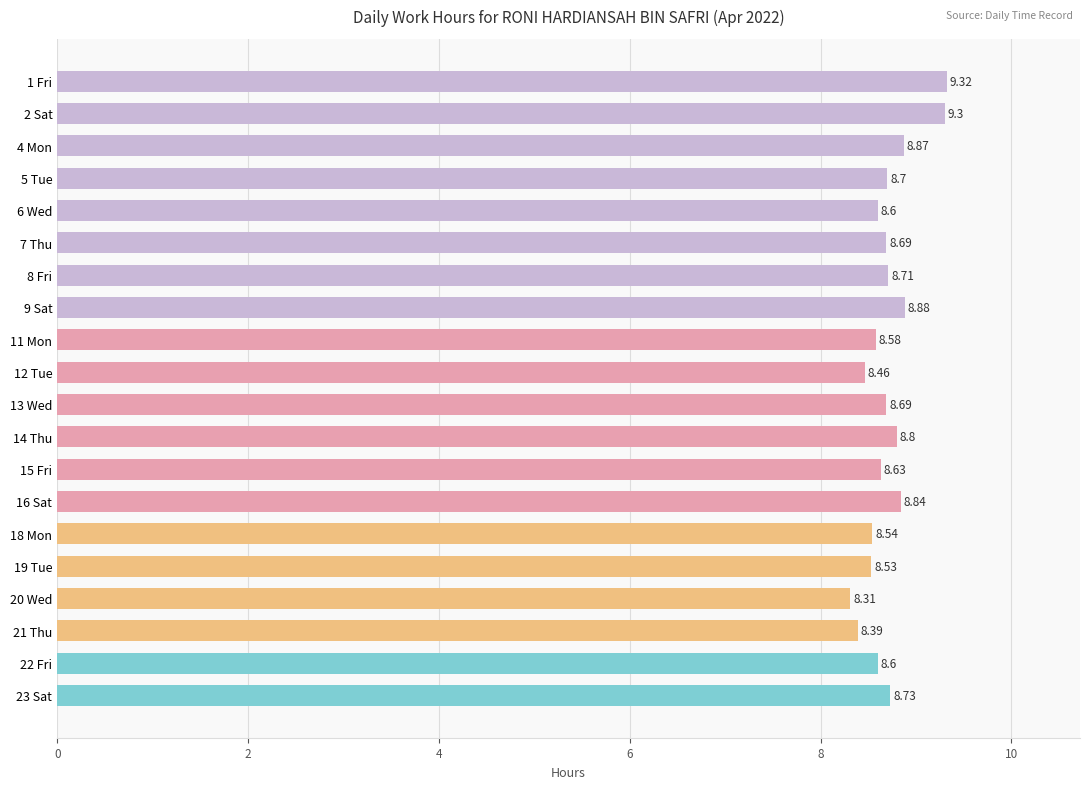

Which has a higher value, 8 Fri or 18 Mon?

8 Fri